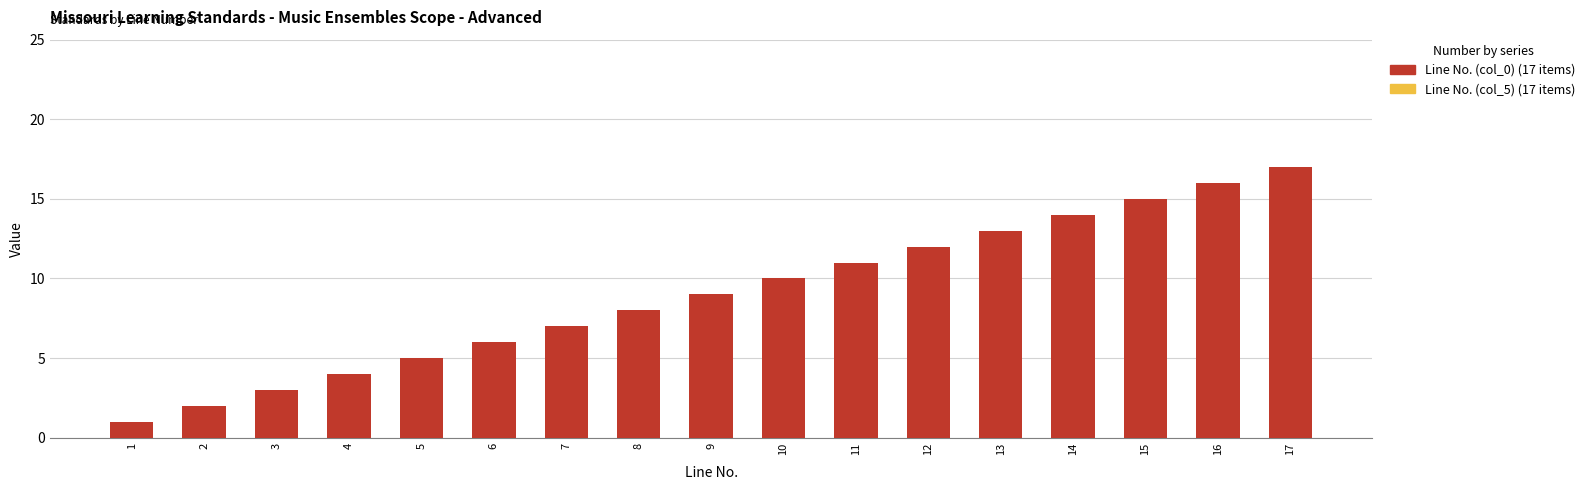

What is the total value across all series at 14?

28